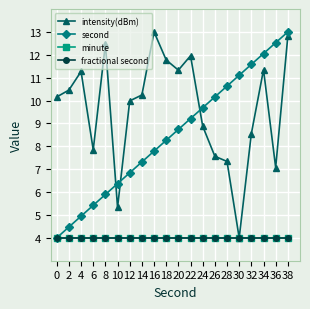

Does the chart have visible grid lines?

Yes